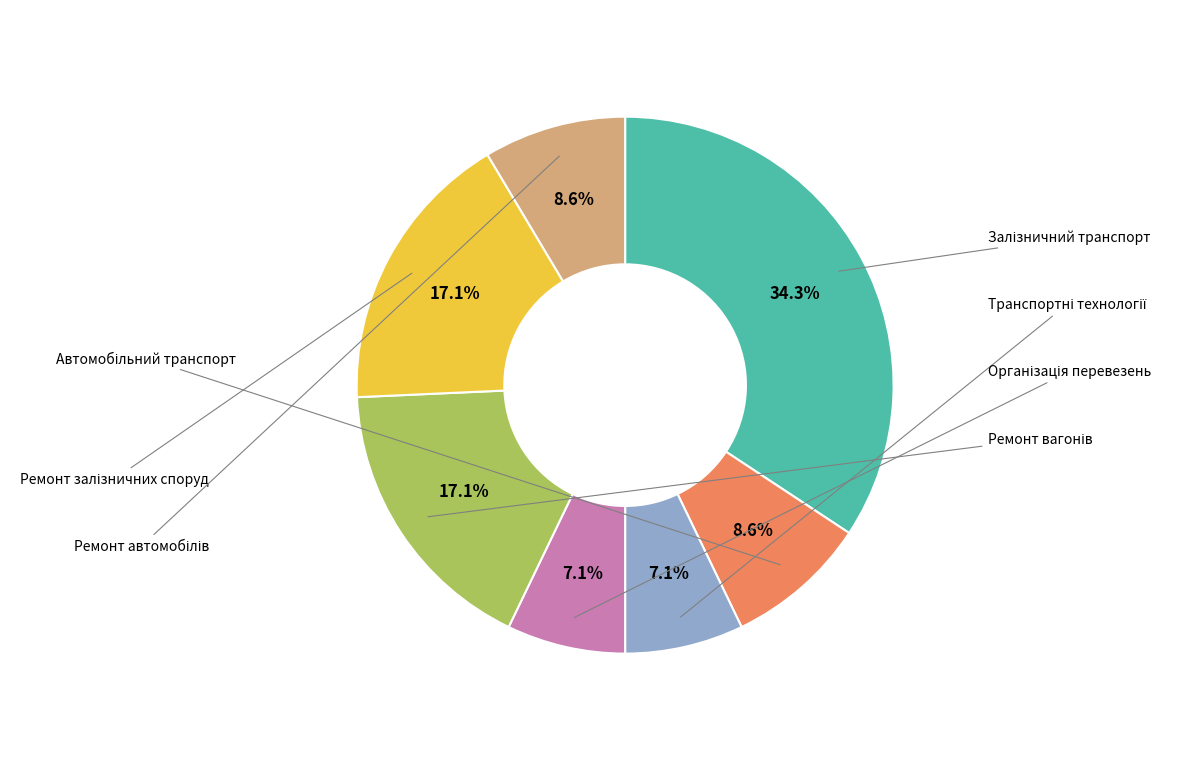

Is there any slice that represents more than half of the pie?

No